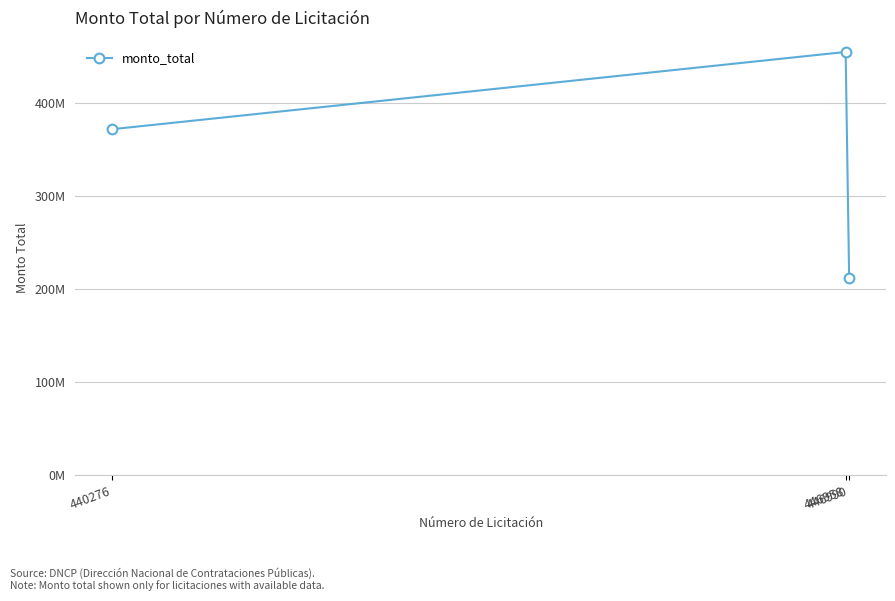

The value at 446990 is 332704974. True or false?

False